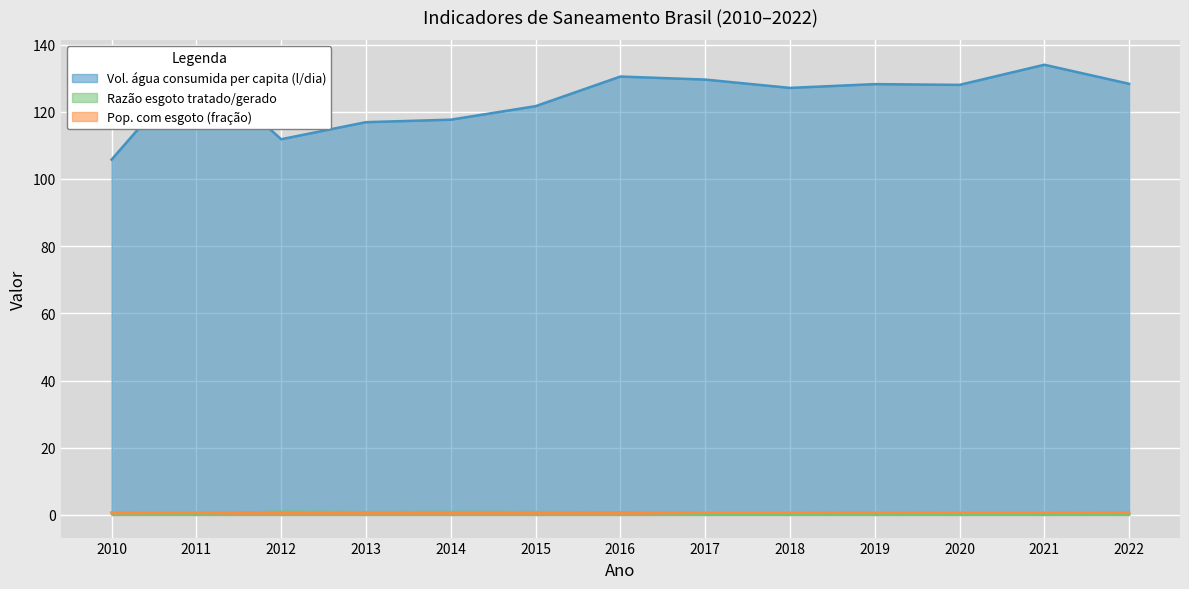

What is the difference between the second highest and second lowest values in the Razão esgoto tratado/gerado series?

0.5